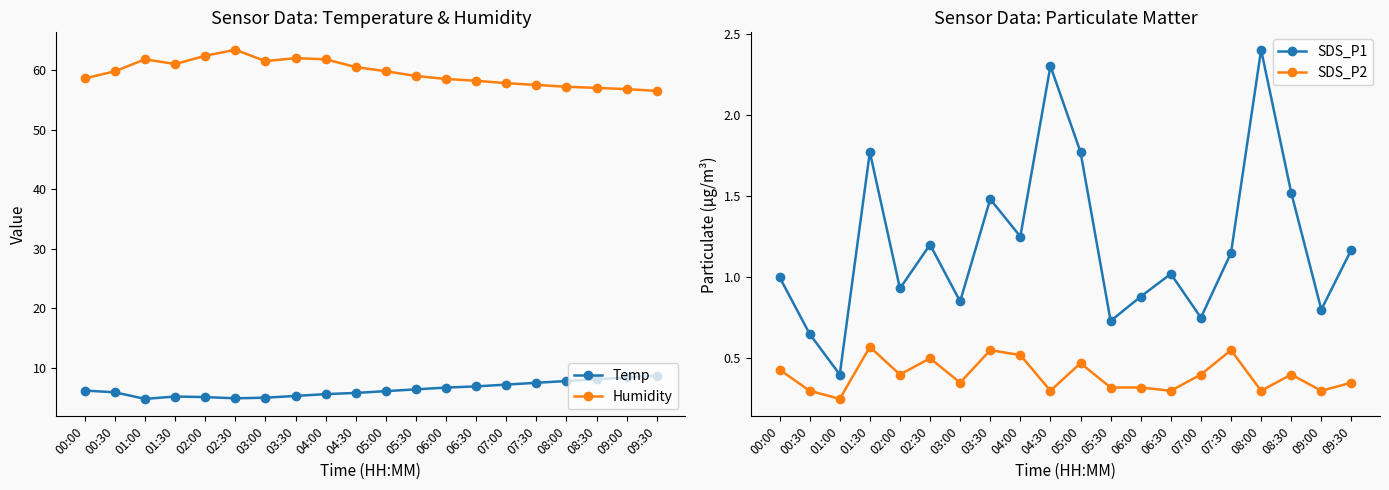

What is the sum of the Humidity values at 00:00 and 04:30?

119.1